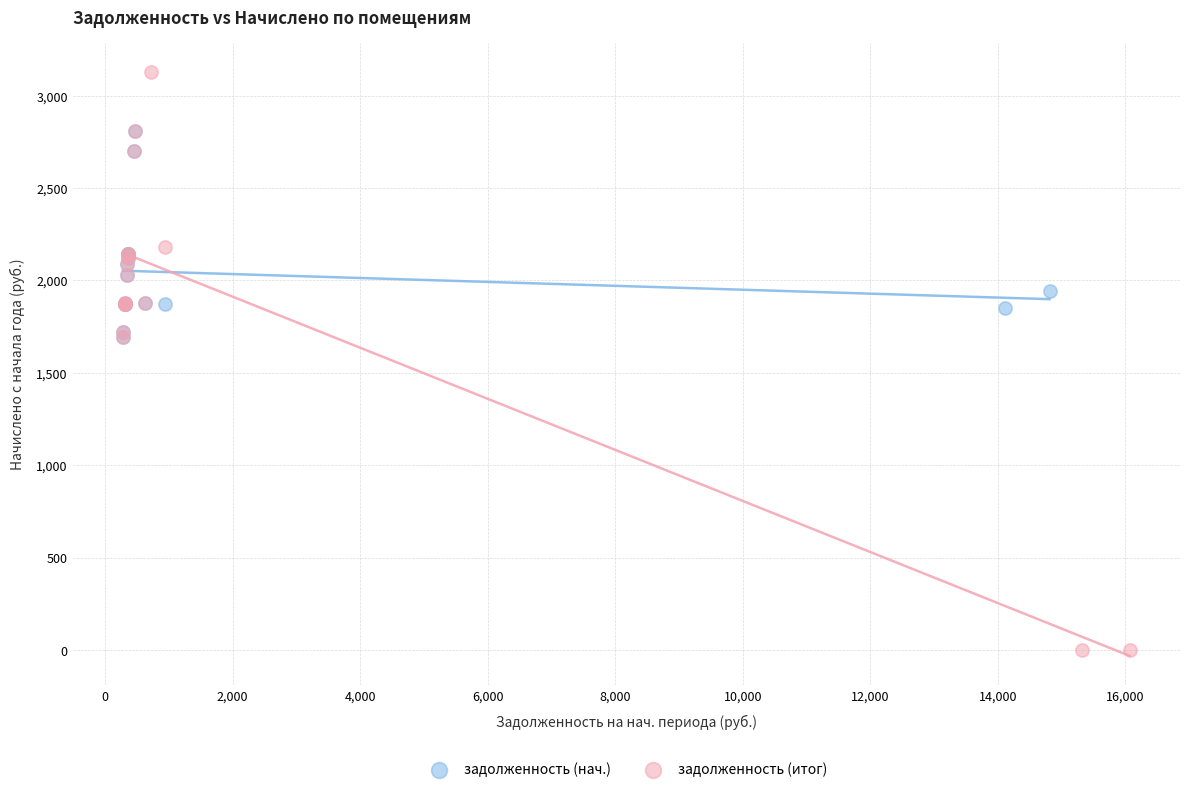

Which series has the largest Y range (max minus min)?

задолженность (итог)